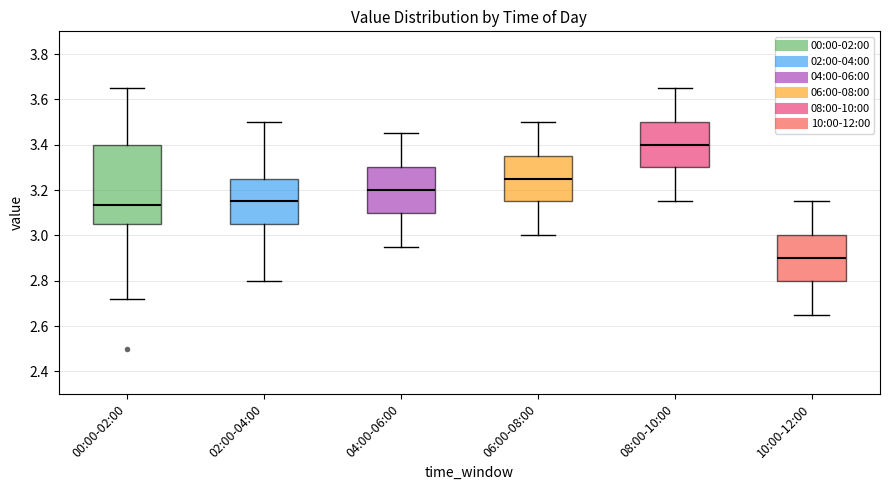

Which box is the tallest, from its lower edge to its upper edge?

00:00-02:00